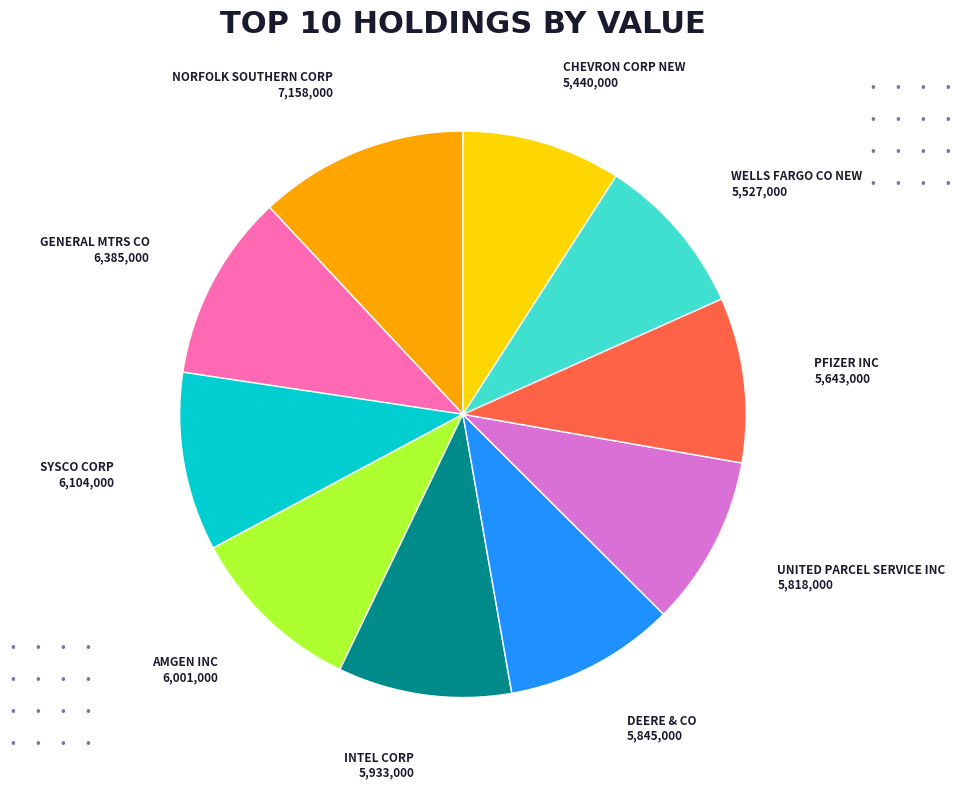

How many segments does this pie chart have?

10